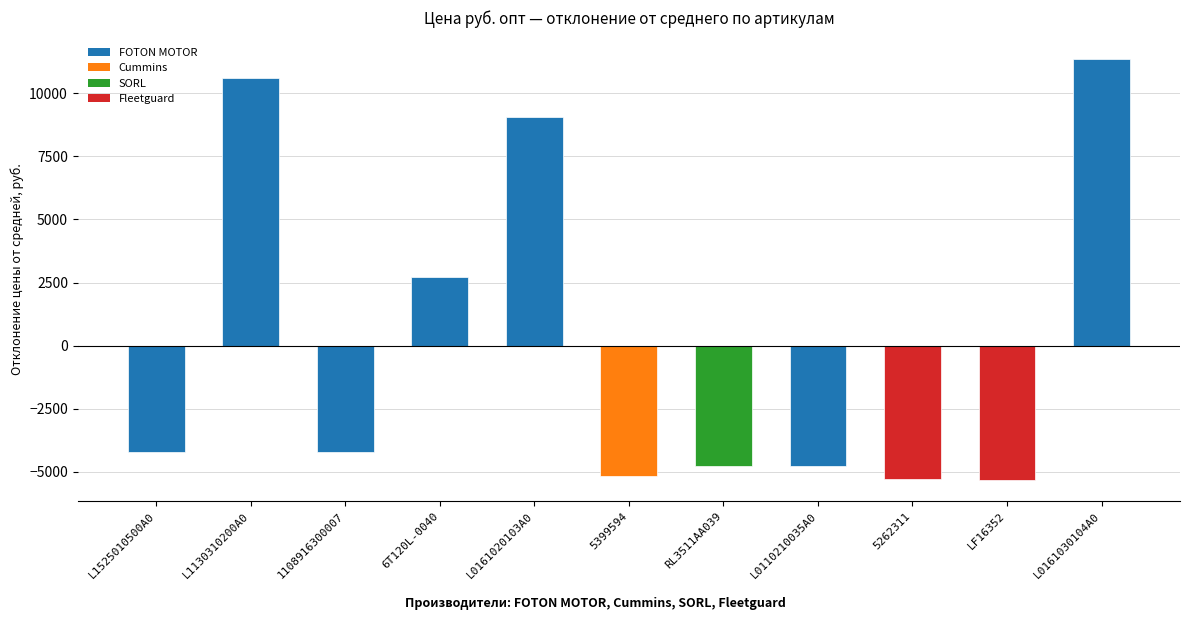

What is the change in value from L0161020103A0 to 5399594?

-14256